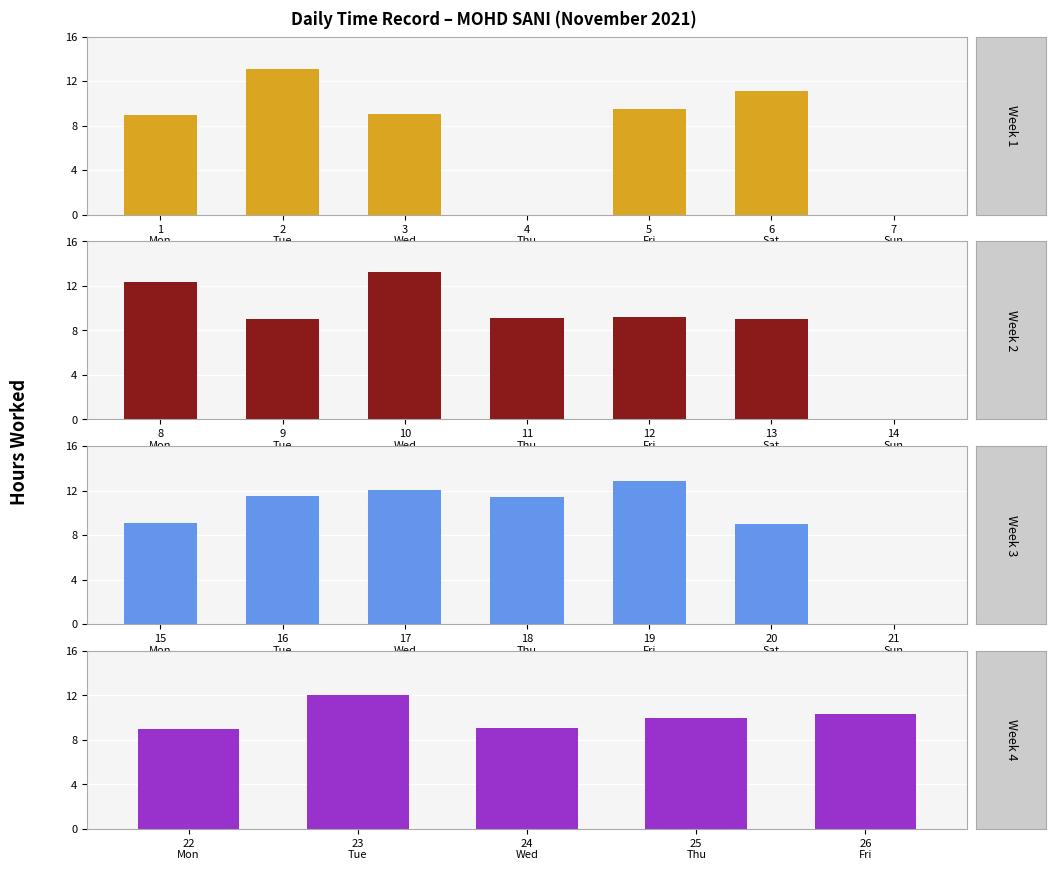

List the labels in order of value, largest first.

10, 2, 19, 8, 17, 23, 16, 18, 6, 26, 25, 5, 12, 11, 15, 3, 24, 9, 20, 13, 22, 1, 4, 7, 14, 21